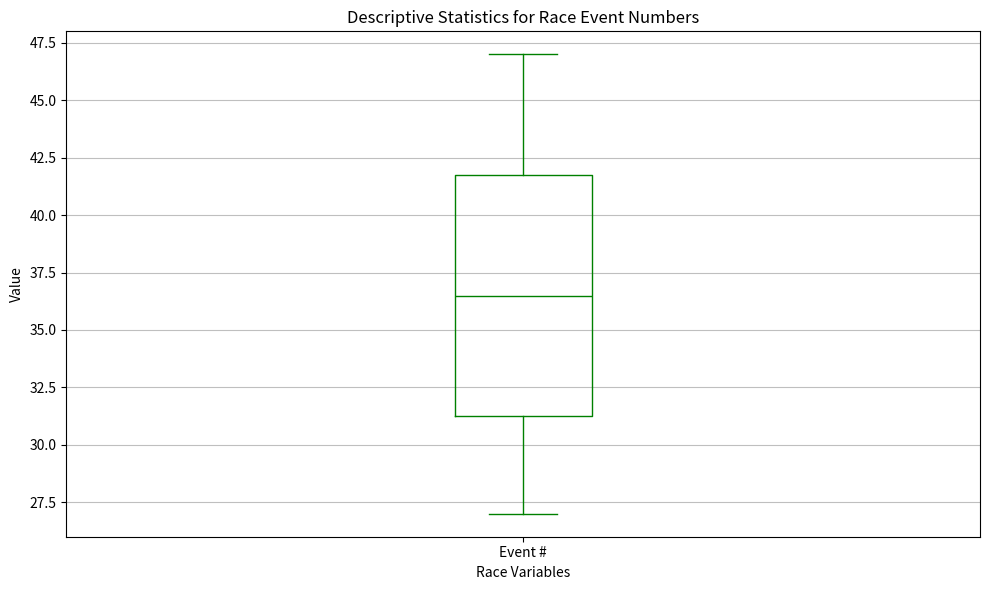

Where is the lower edge of the box for Event # on the y-axis? The values are not printed on the chart, so give them approximately, as read against the axis.

31.5